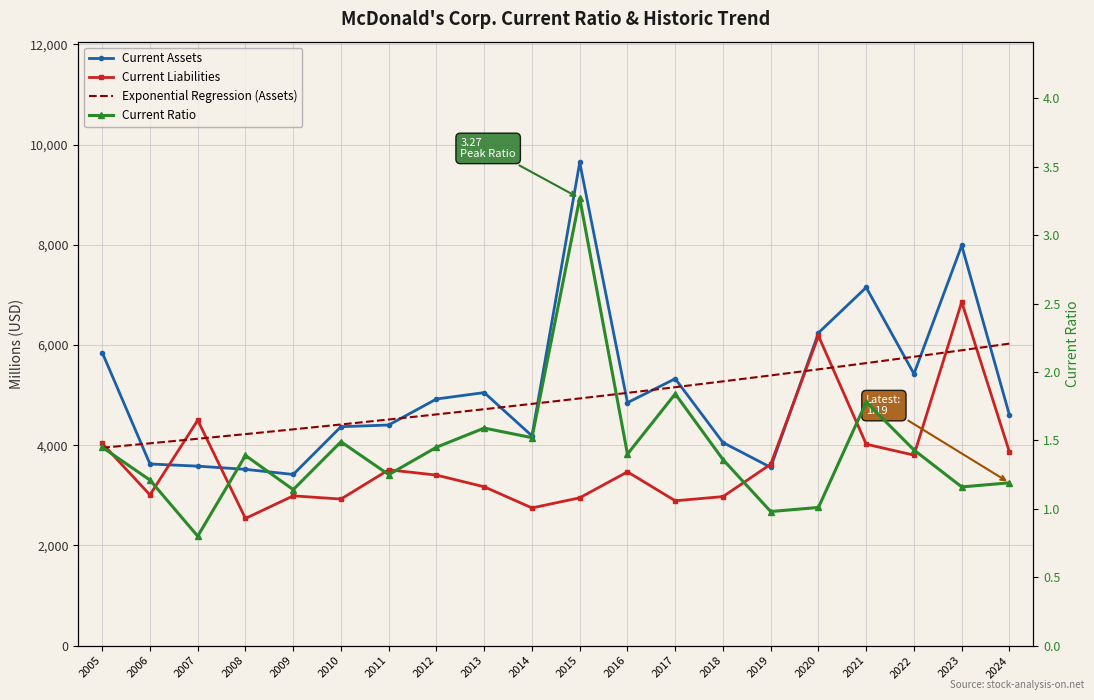

At how many categories does at least one series exceed 9309?

1